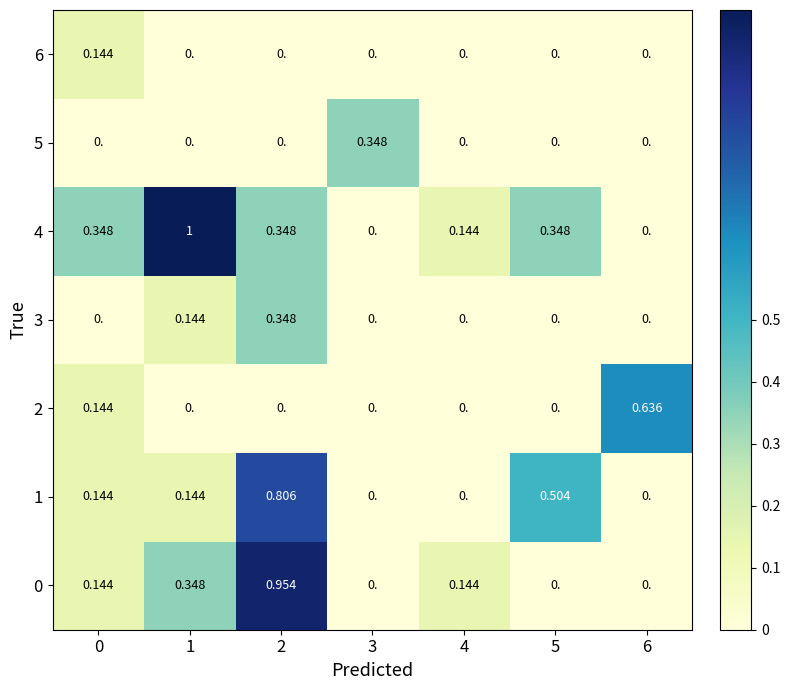

Is the value of 2 at 4 greater than the value of 4 at 2?

No